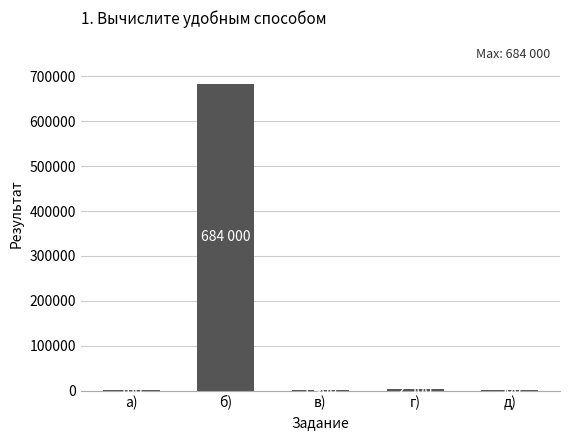

What is the sum of all values?

688560